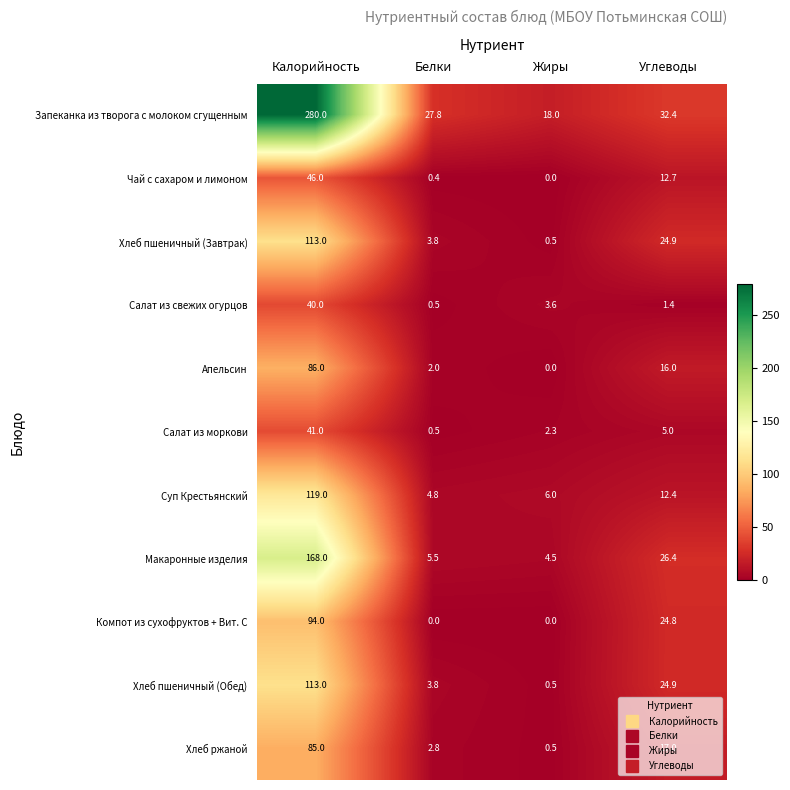

How many data points in Салат из свежих огурцов are less than 3?

2